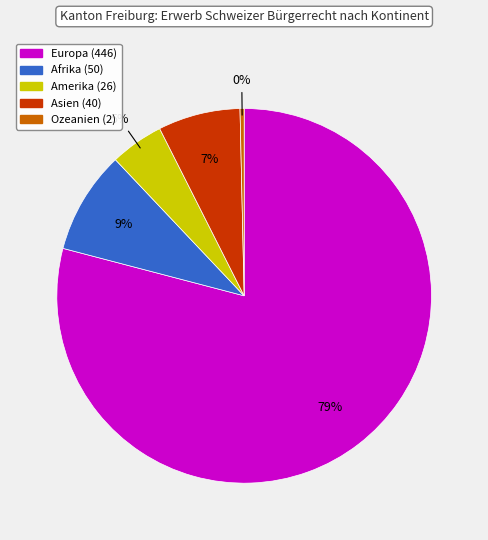

Do Europa and Asien together represent more than half of the pie?

Yes